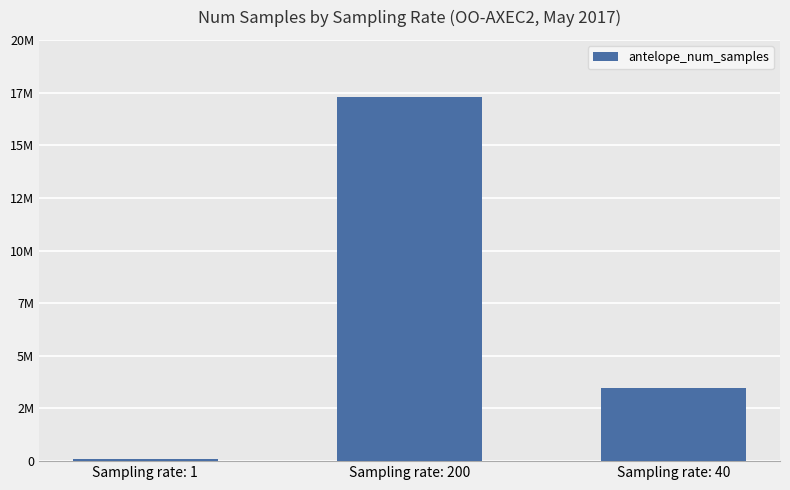

Are the bars horizontal?

No